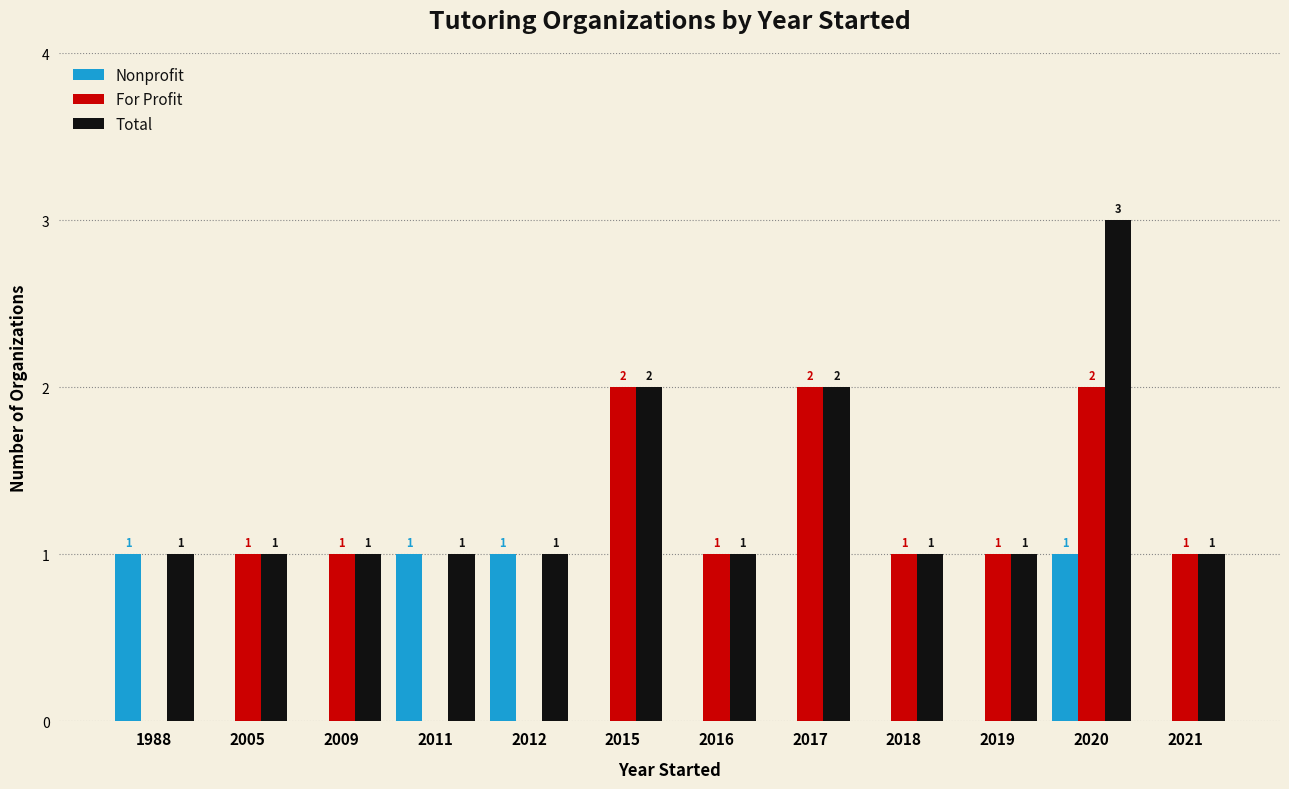

What is the sum of all Total values?

16